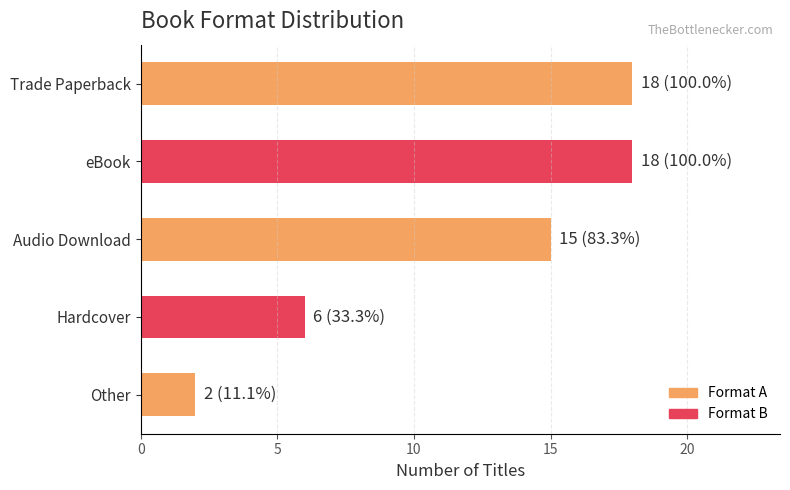

Between Audio Download and Hardcover, which is larger?

Audio Download